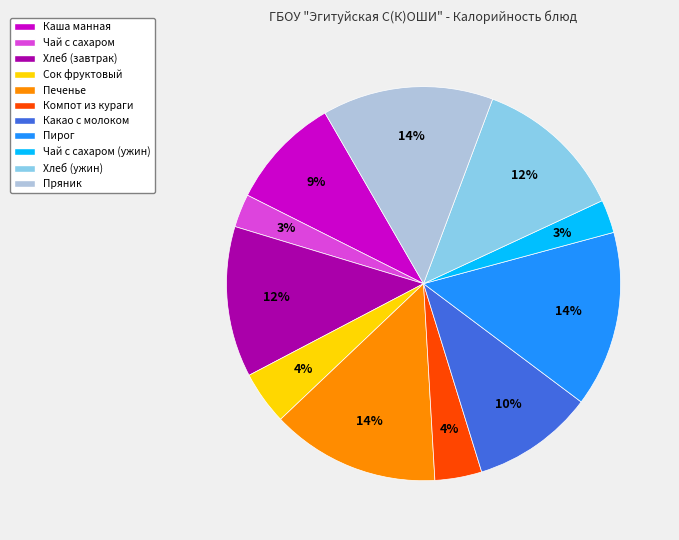

Is the sum of Хлеб (ужин) and Пряник greater than half?

No